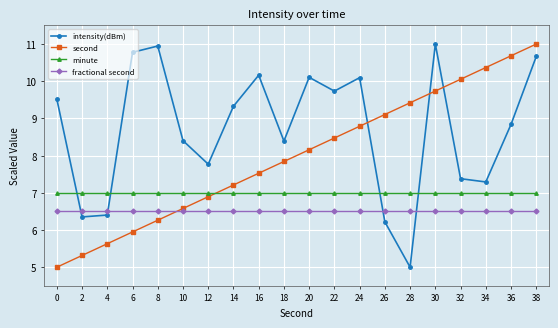

Which series has the largest total across all categories?

intensity(dBm)